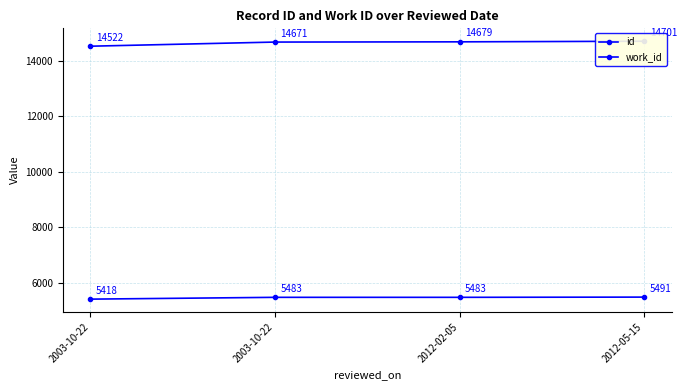

How many lines are shown in the chart?

2